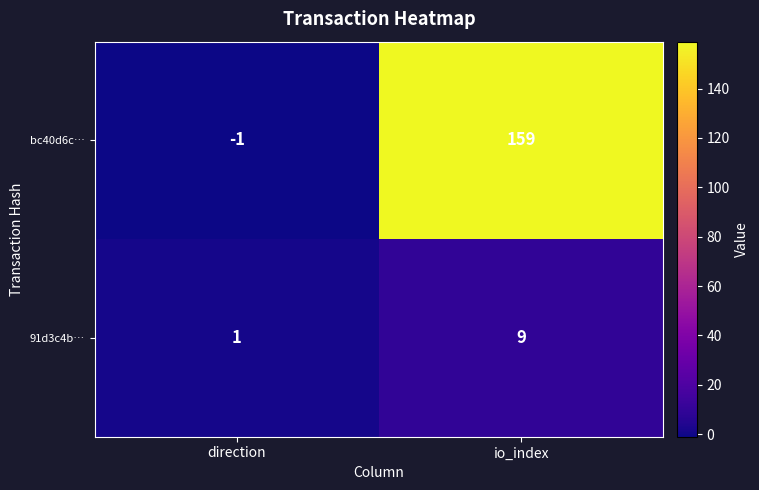

How many distinct data groups are displayed?

2